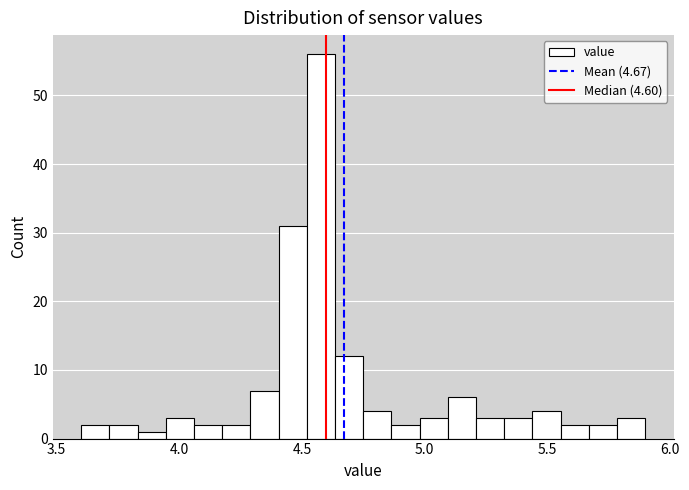

Around what value on the x-axis is the tallest bar? Give the approximate position of its centre, as read against the axis.

4.60